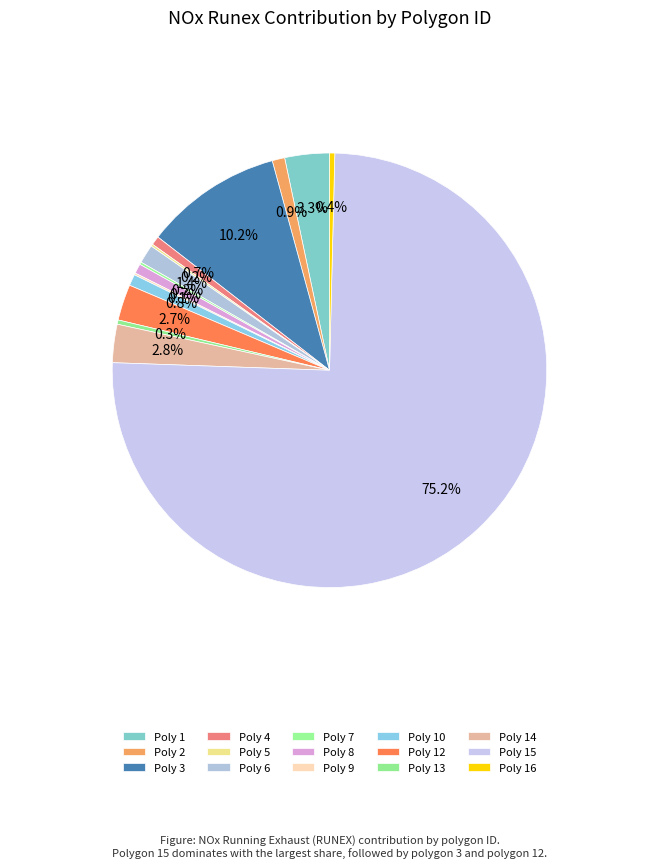

What is the majority slice?

15